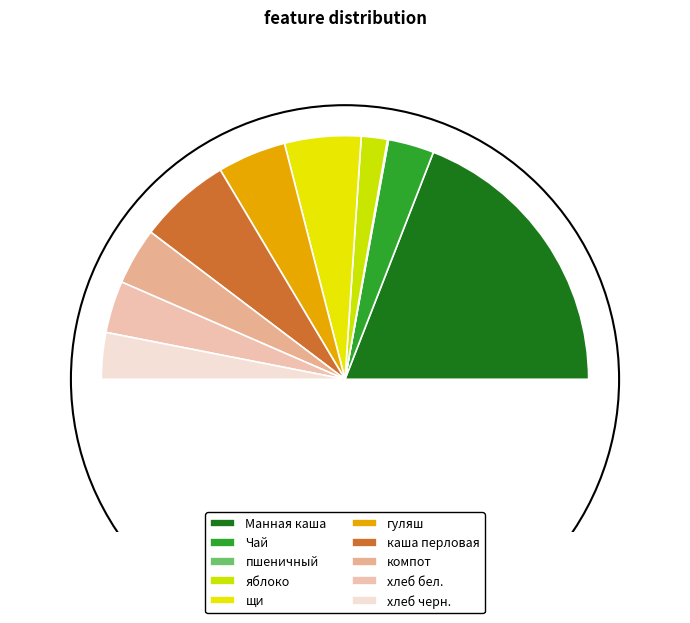

To the nearest percent, what is the difference between the largest and smallest slice percentages?

38%